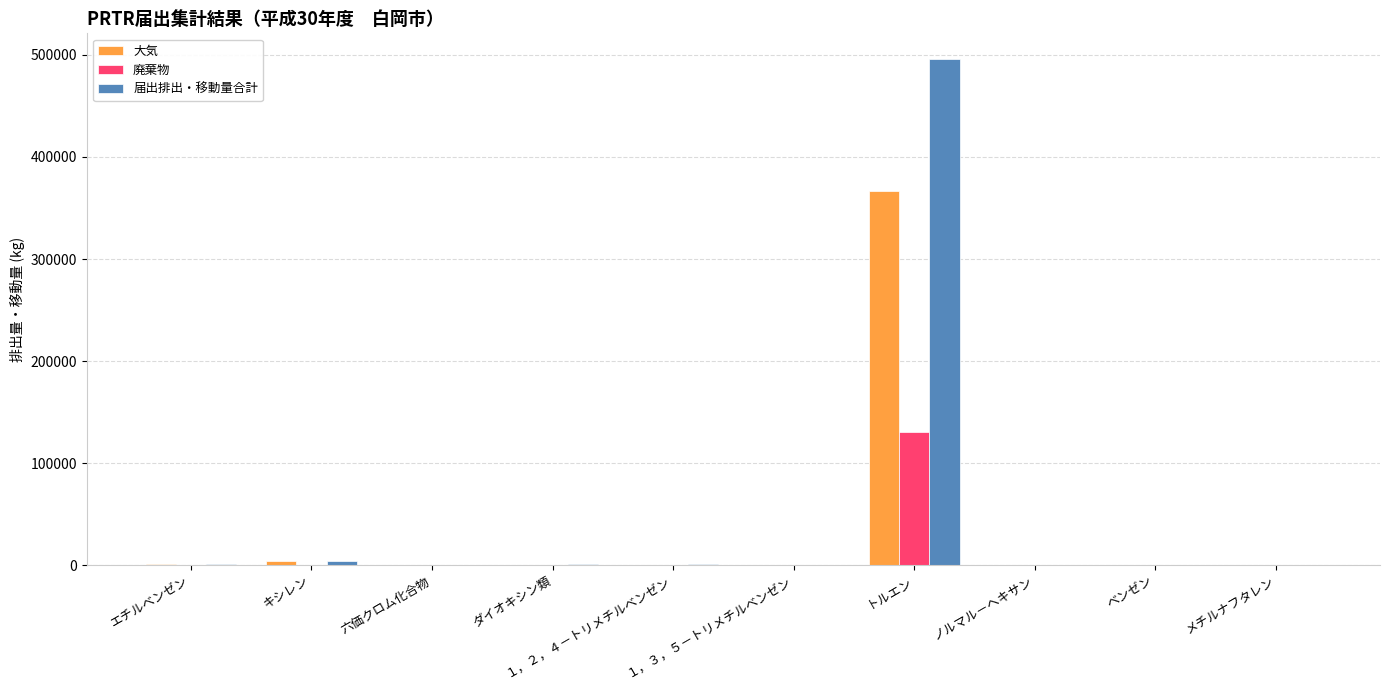

The value of 廃棄物 at 六価クロム化合物 is 0. True or false?

True